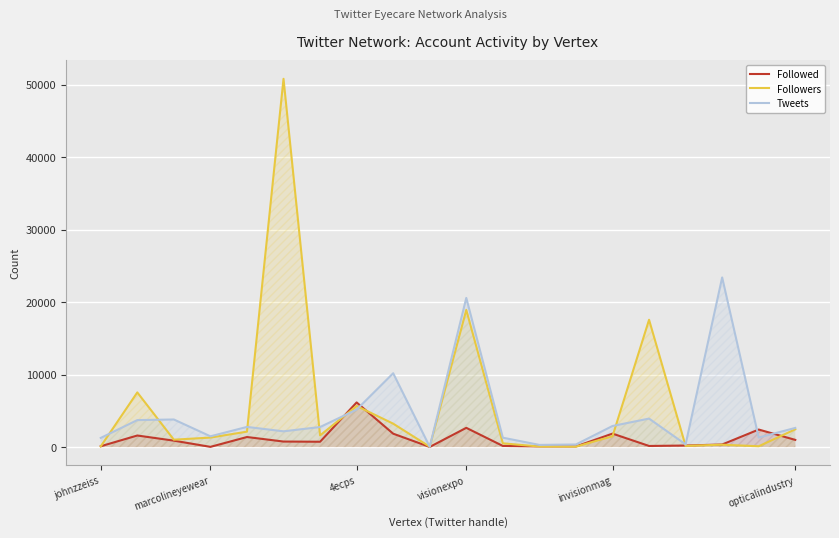

Rank the series by their maximum value, from lowest to highest.

Followed, Tweets, Followers